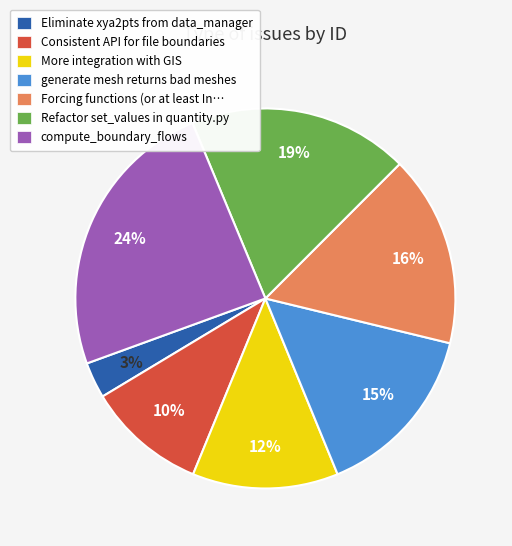

To the nearest percent, what is the difference between the largest and smallest slice percentages?

21%